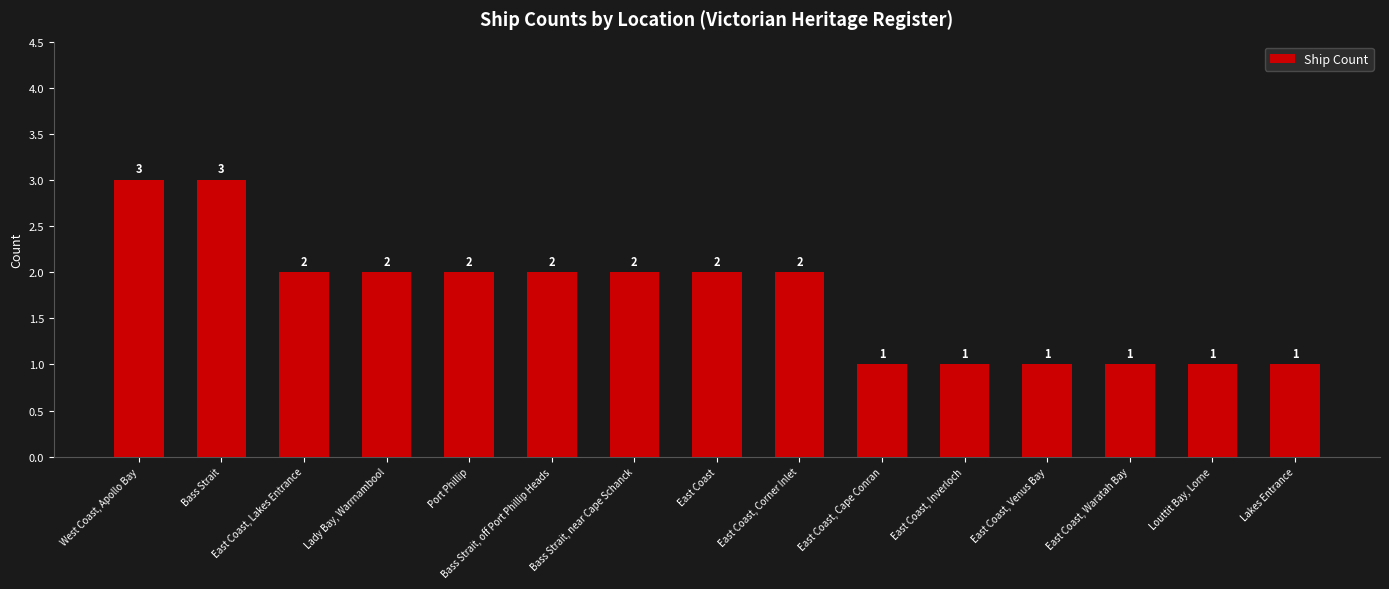

Reading right to left, what are all the values shown in this chart?

Lakes Entrance=1	Louttit Bay, Lorne=1	East Coast, Waratah Bay=1	East Coast, Venus Bay=1	East Coast, Inverloch=1	East Coast, Cape Conran=1	East Coast, Corner Inlet=2	East Coast=2	Bass Strait, near Cape Schanck=2	Bass Strait, off Port Phillip Heads=2	Port Phillip=2	Lady Bay, Warrnambool=2	East Coast, Lakes Entrance=2	Bass Strait=3	West Coast, Apollo Bay=3